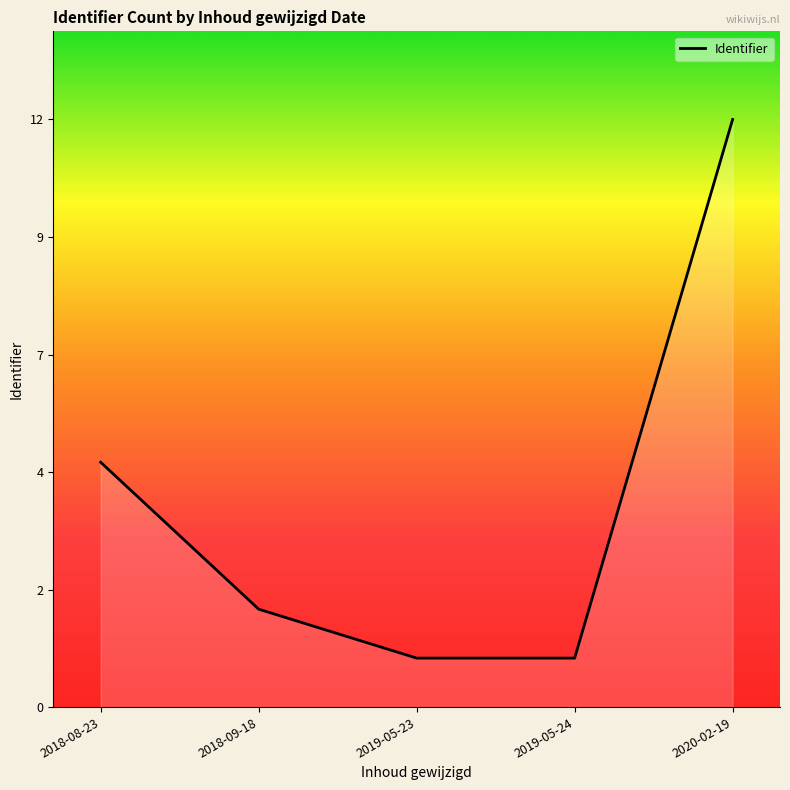

Does the chart have visible grid lines?

No